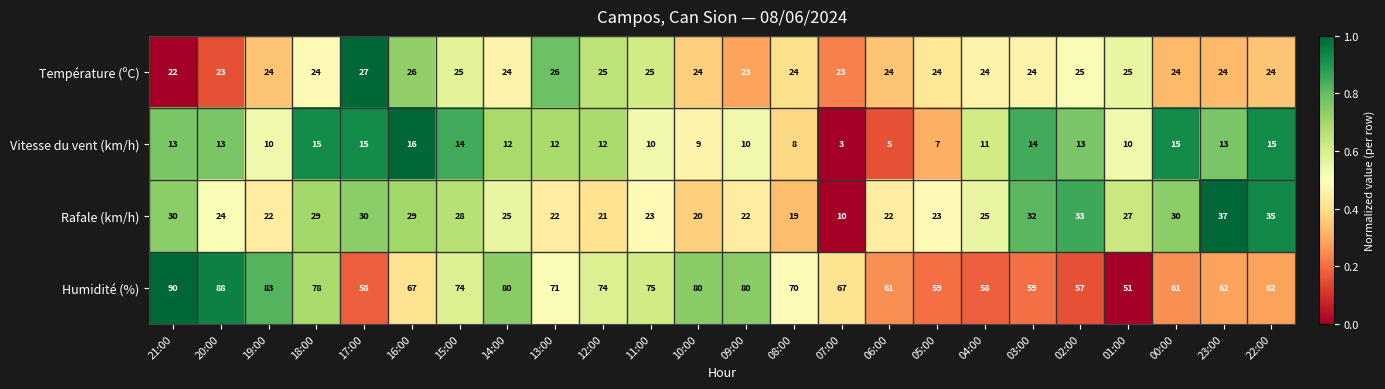

What is the sum of the Humidité (%) values at 18:00 and 22:00?

140